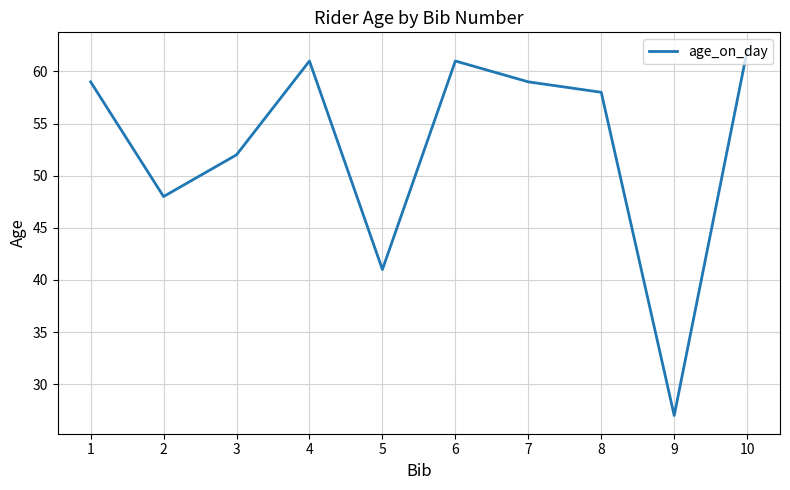

What is the difference between the maximum and minimum values?

35